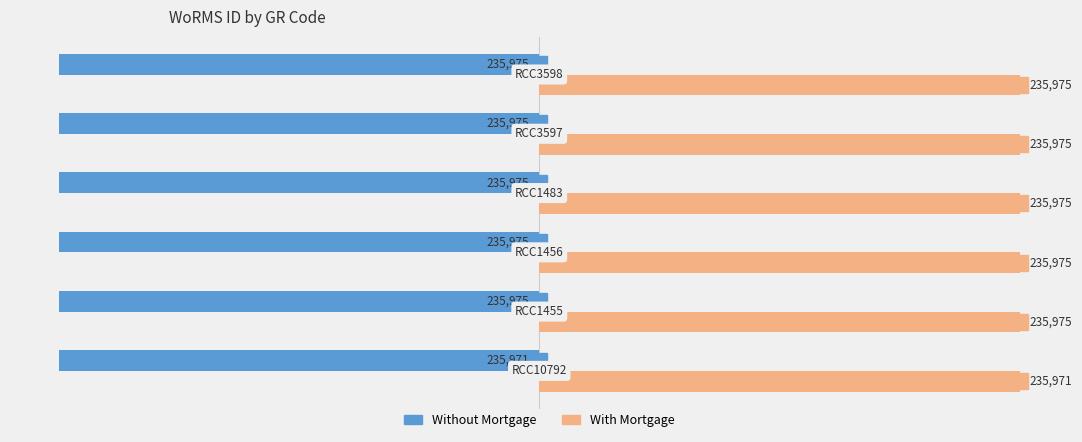

How many Without Mortgage values are between -235975 and -235974?

5